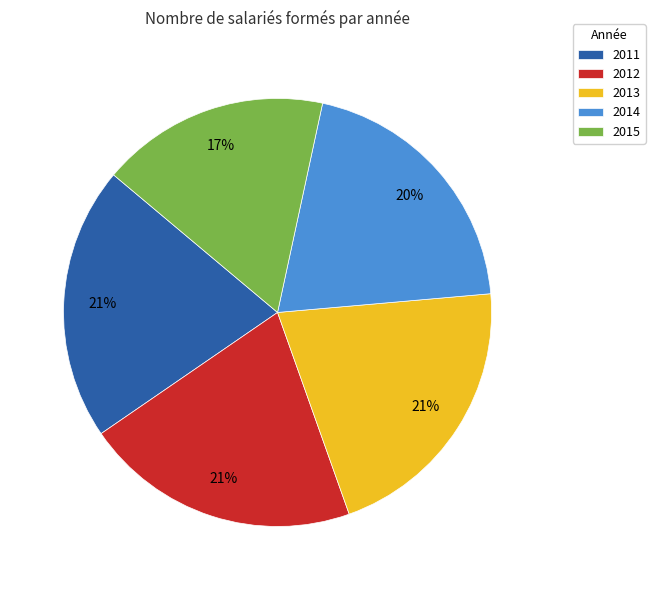

Between 2013 and 2015, which is larger?

2013